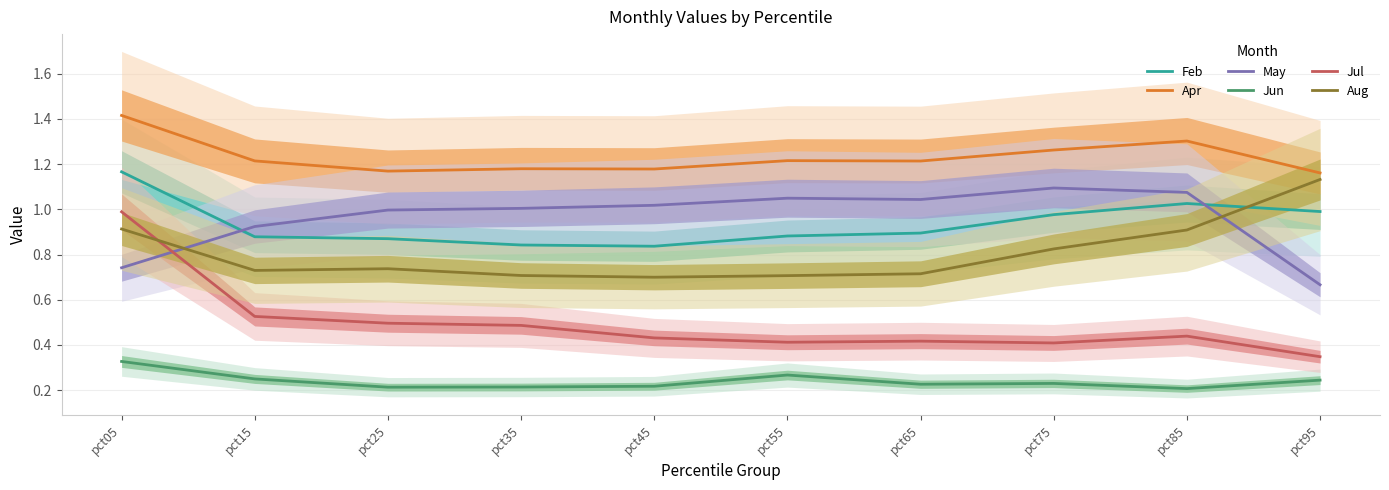

At which label is Aug closest to 0?

pct45